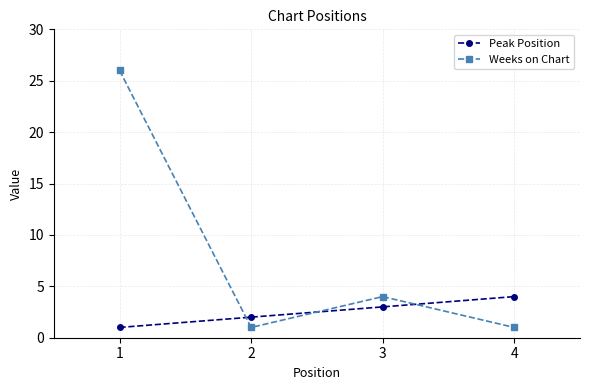

Reading right to left, extract all data points from this chart.

Peak Position: 4=4	3=3	2=2	1=1
Weeks on Chart: 4=1	3=4	2=1	1=26